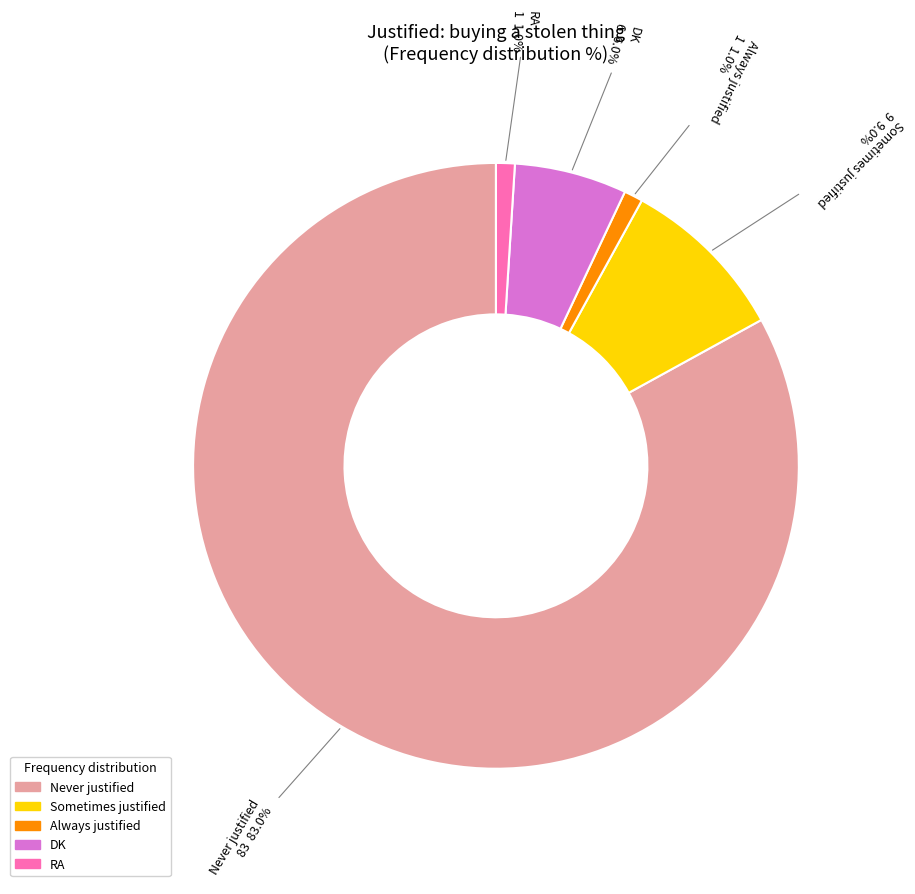

To the nearest percent, what is the combined percentage of Always justified and Sometimes justified?

10%